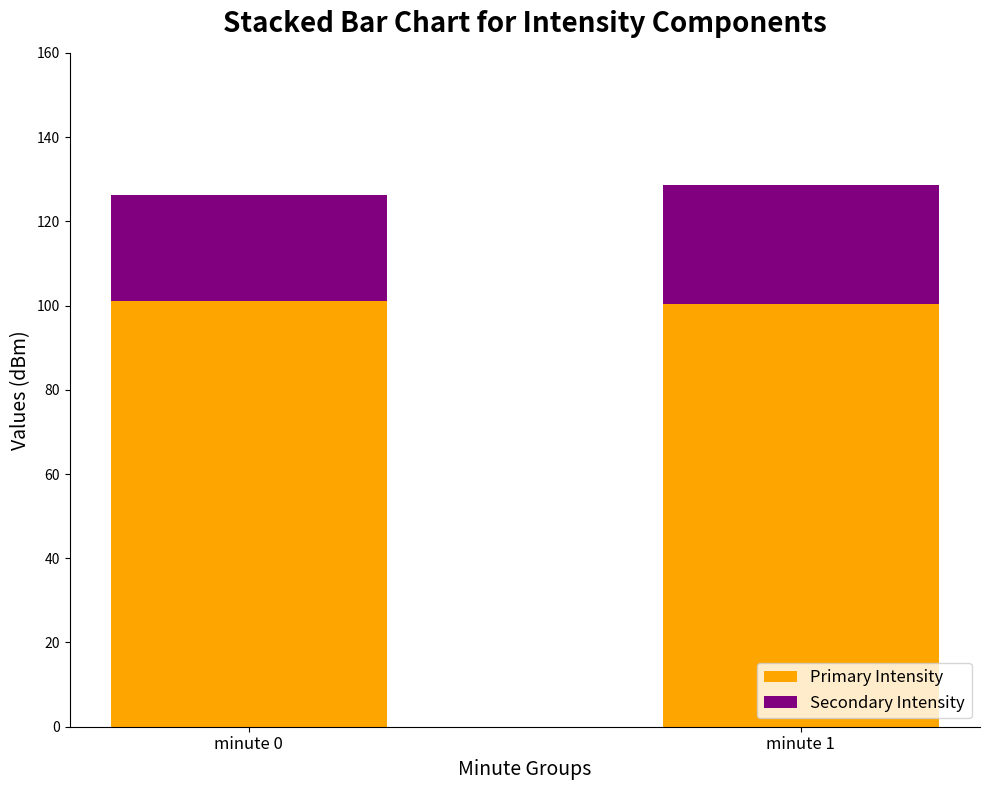

What is the minimum value for Primary Intensity?

100.3